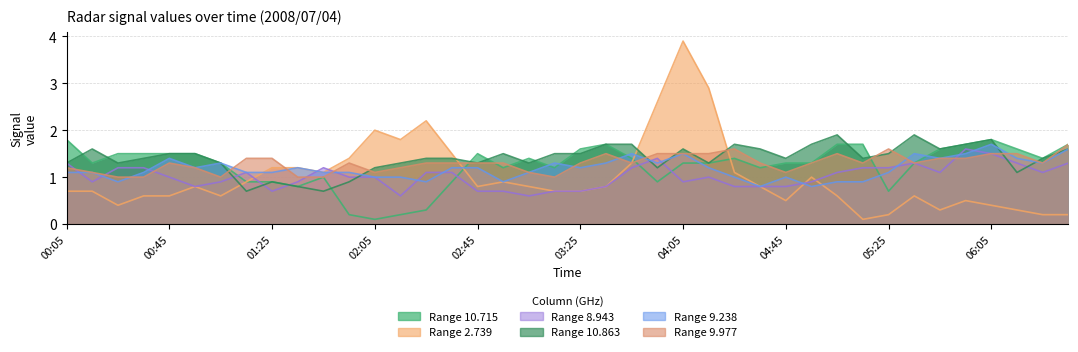

The 10.715 series shows 0.2 at 2008/07/04 02:15. True or false?

True